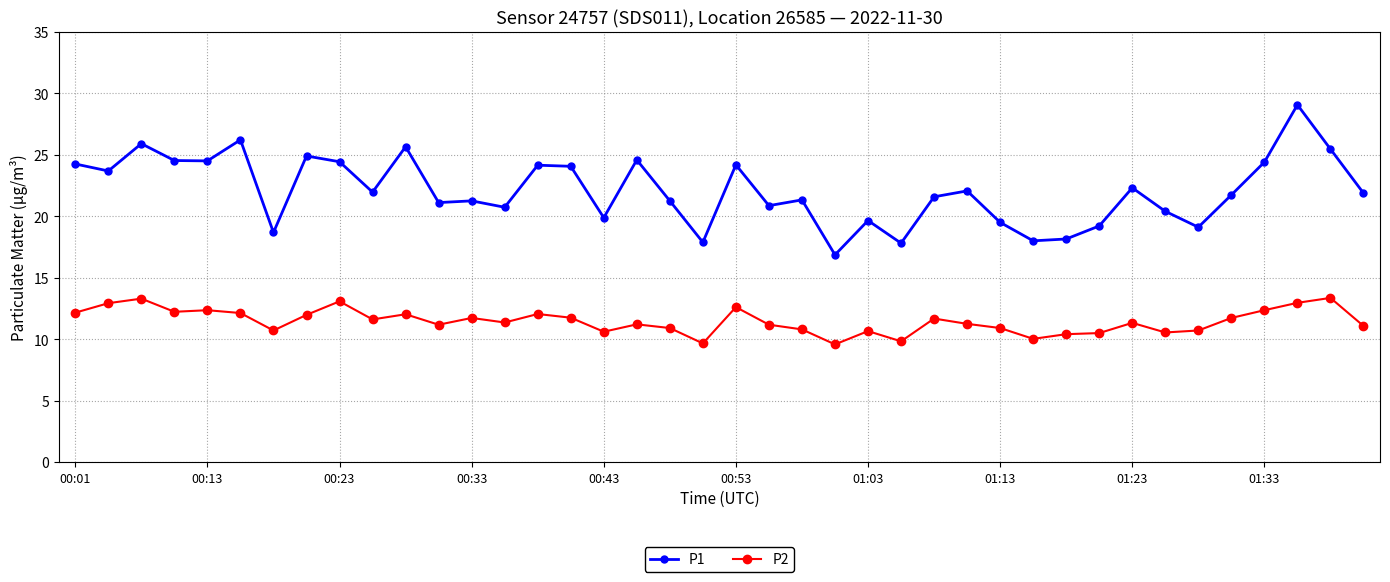

Which series has the largest total across all categories?

P1